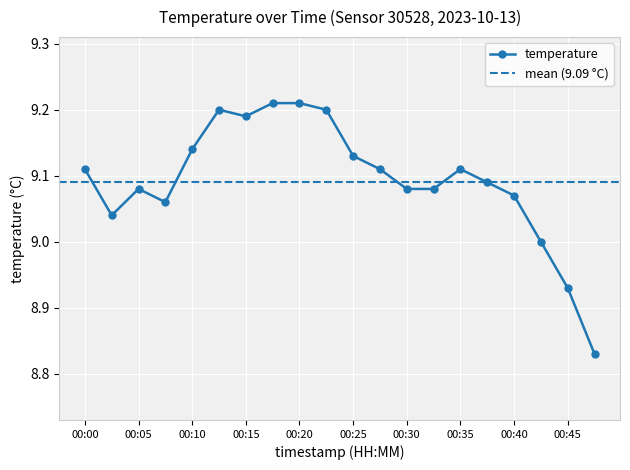

What is the difference between the maximum and minimum values?

0.4